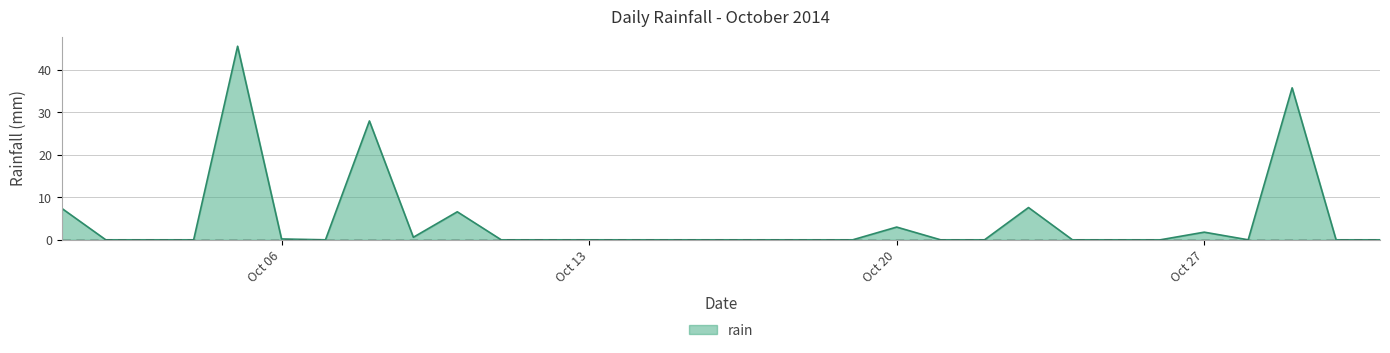

What is the difference between the maximum and minimum values?

45.6